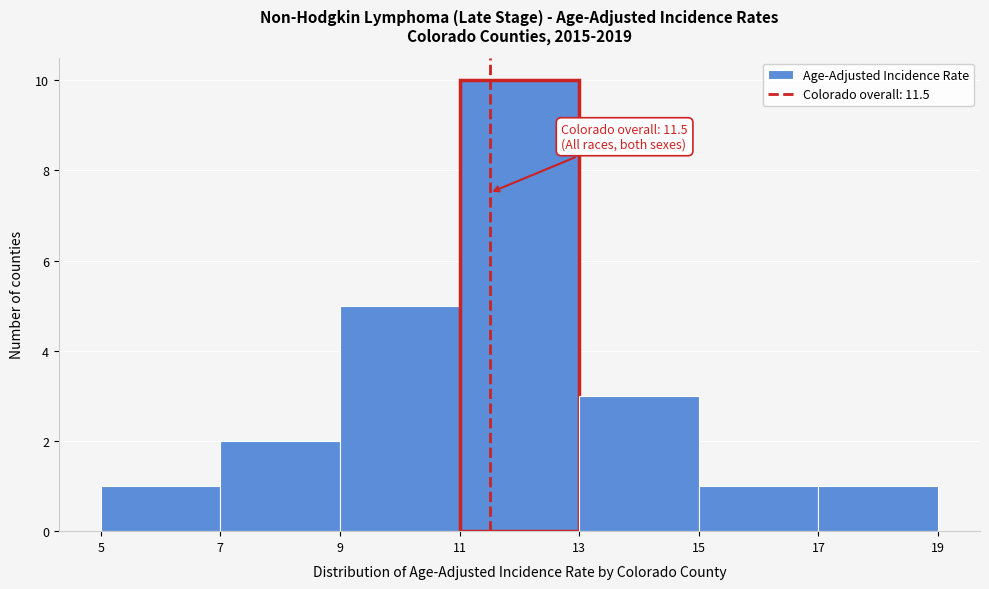

Which range on the x-axis has the tallest bar?

11 to 13